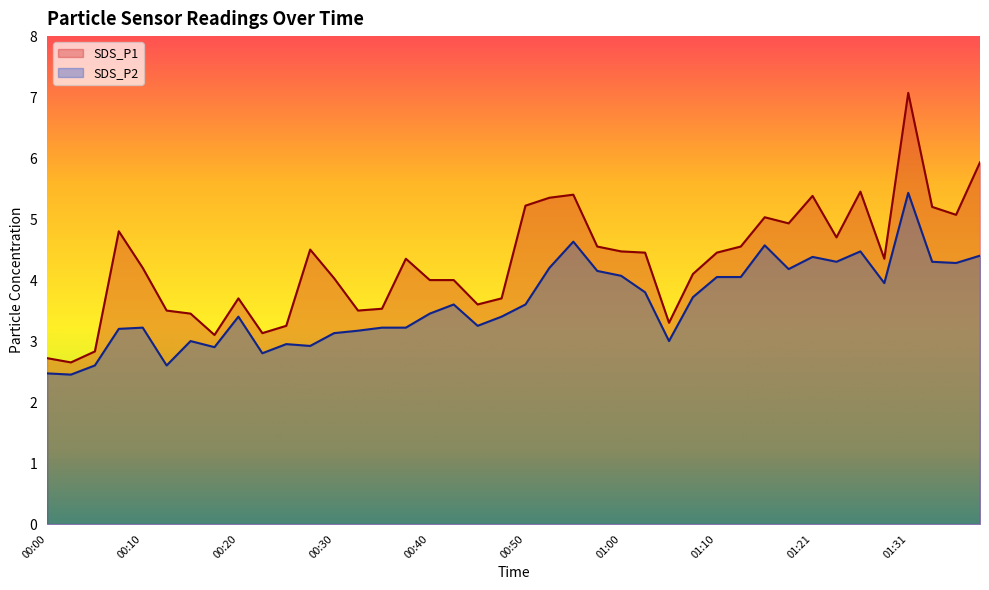

What is the smallest value displayed?

2.5